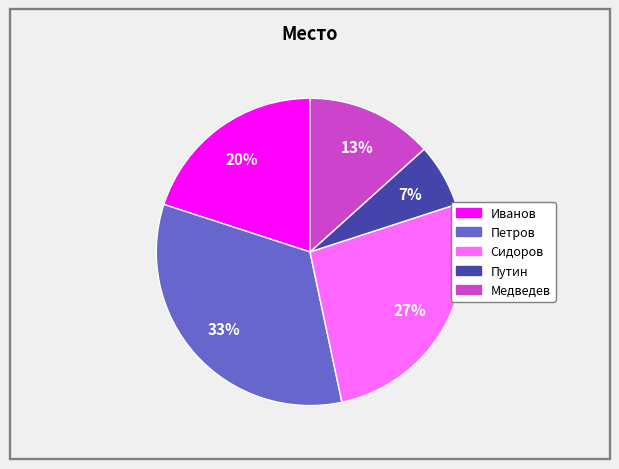

To the nearest percent, what portion does Медведев represent?

13%